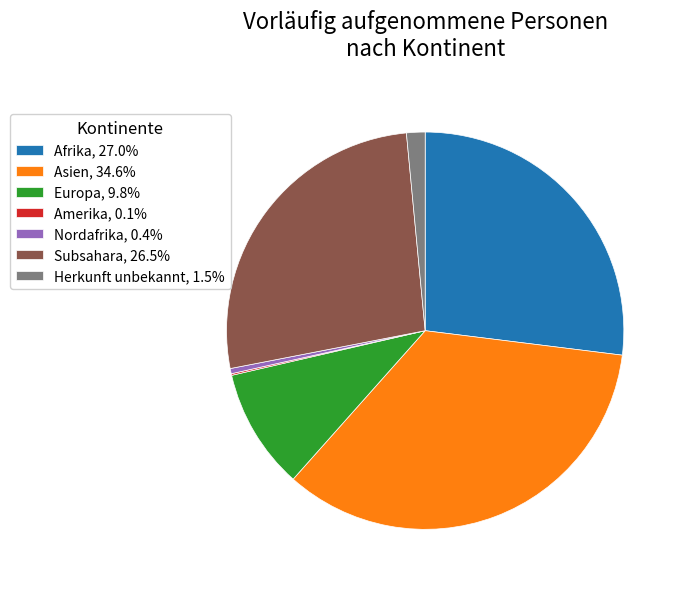

Combined, do Nordafrika, 0.4% and Asien, 34.6% account for over 50%?

No